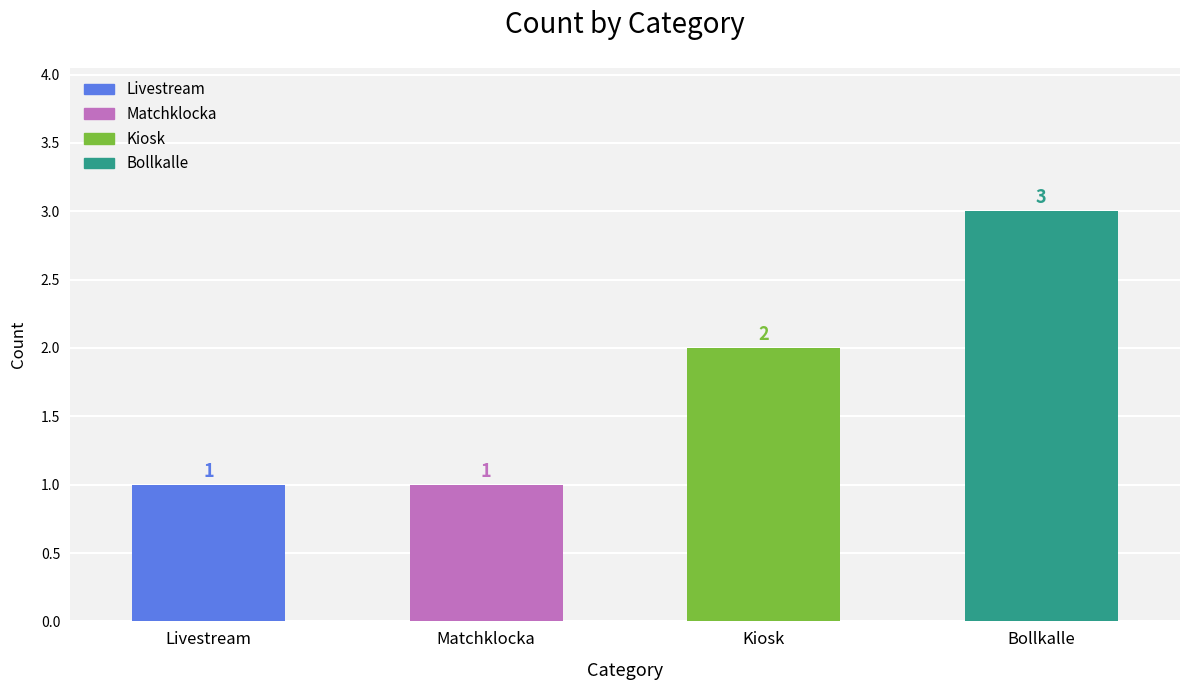

Rank the categories by value from lowest to highest.

Livestream, Matchklocka, Kiosk, Bollkalle